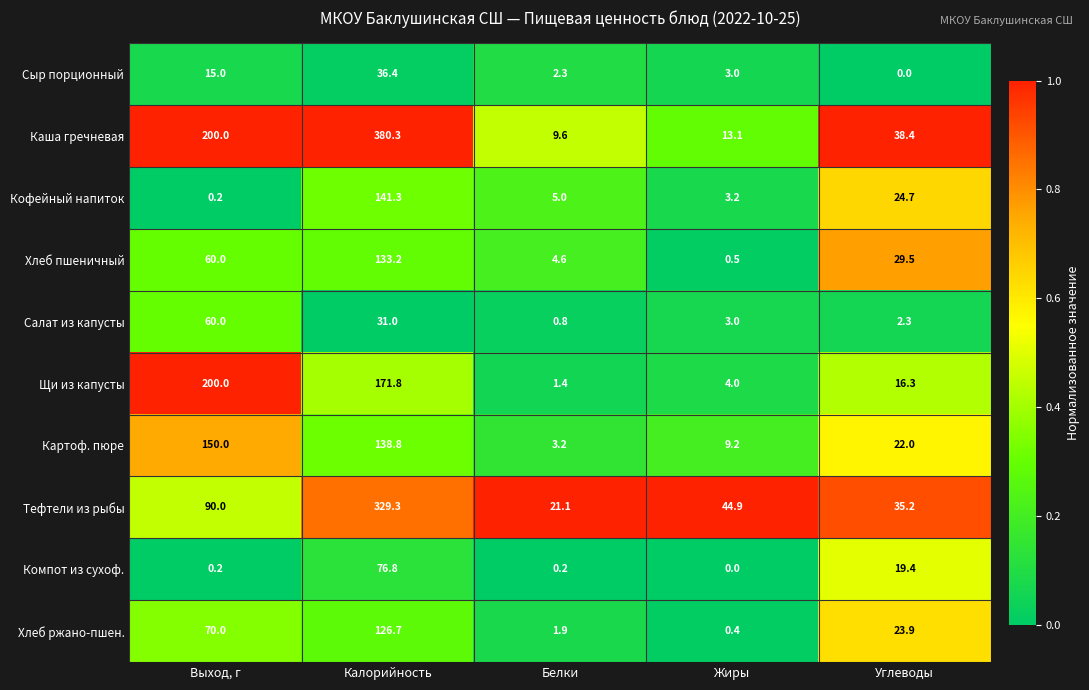

What is the minimum value for Щи из капусты?

1.4